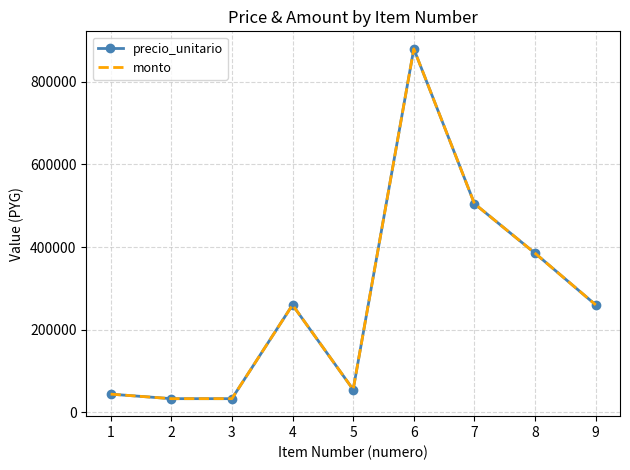

True or false: precio_unitario and monto intersect in this chart.

False